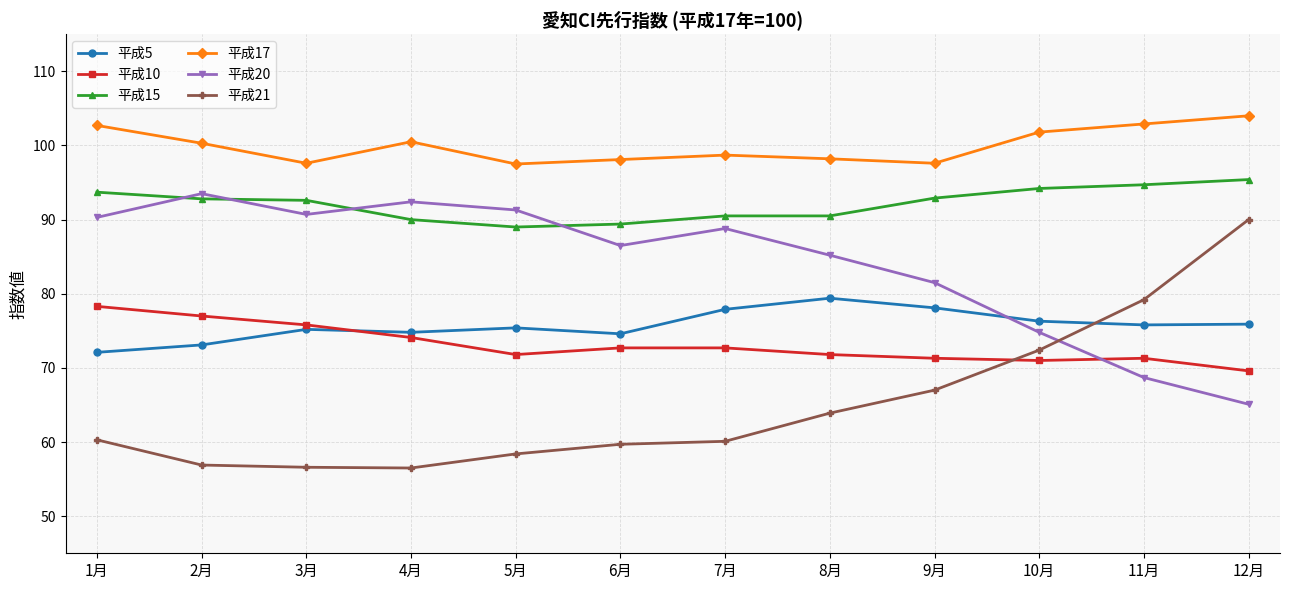

What is the difference between the highest and lowest values at 1月?

42.4